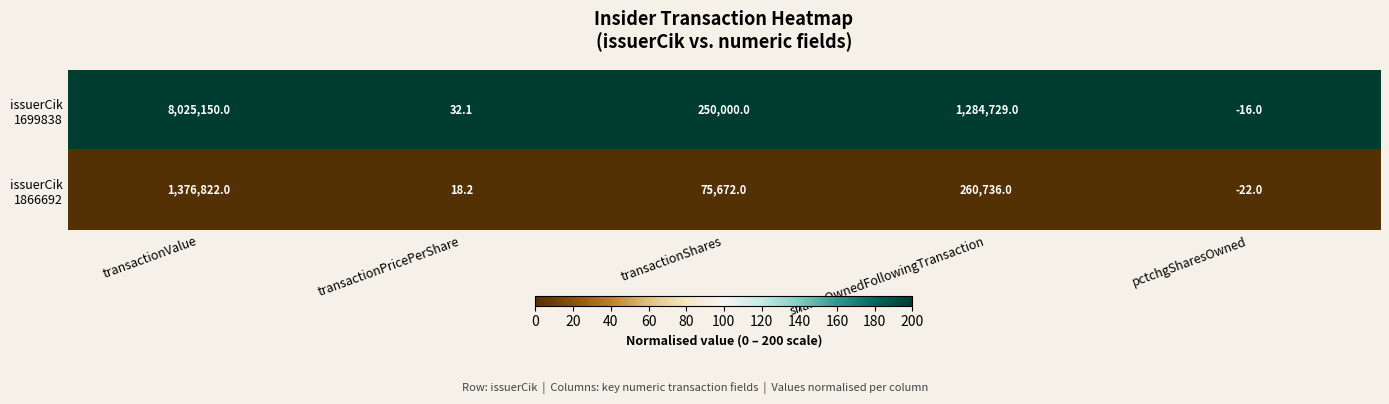

What is the spread (max minus min) of values at pctchgSharesOwned?

6.0